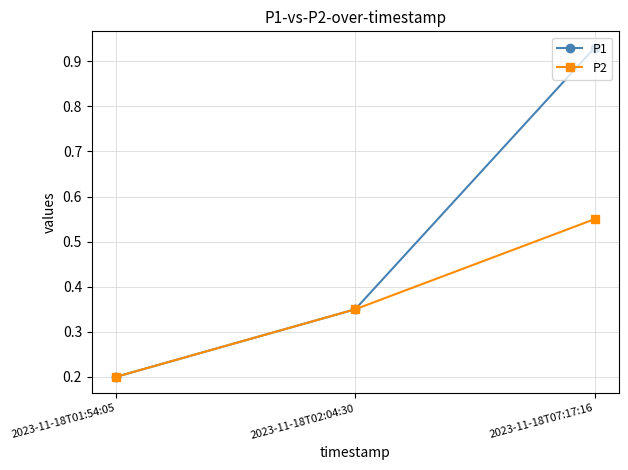

What is the sum of all P2 values?

1.1